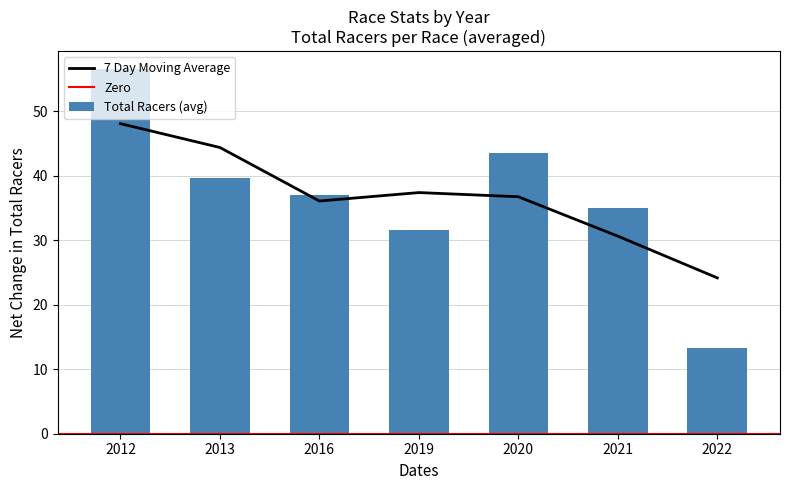

True or false: the data shows 35.0 at 2021.

True